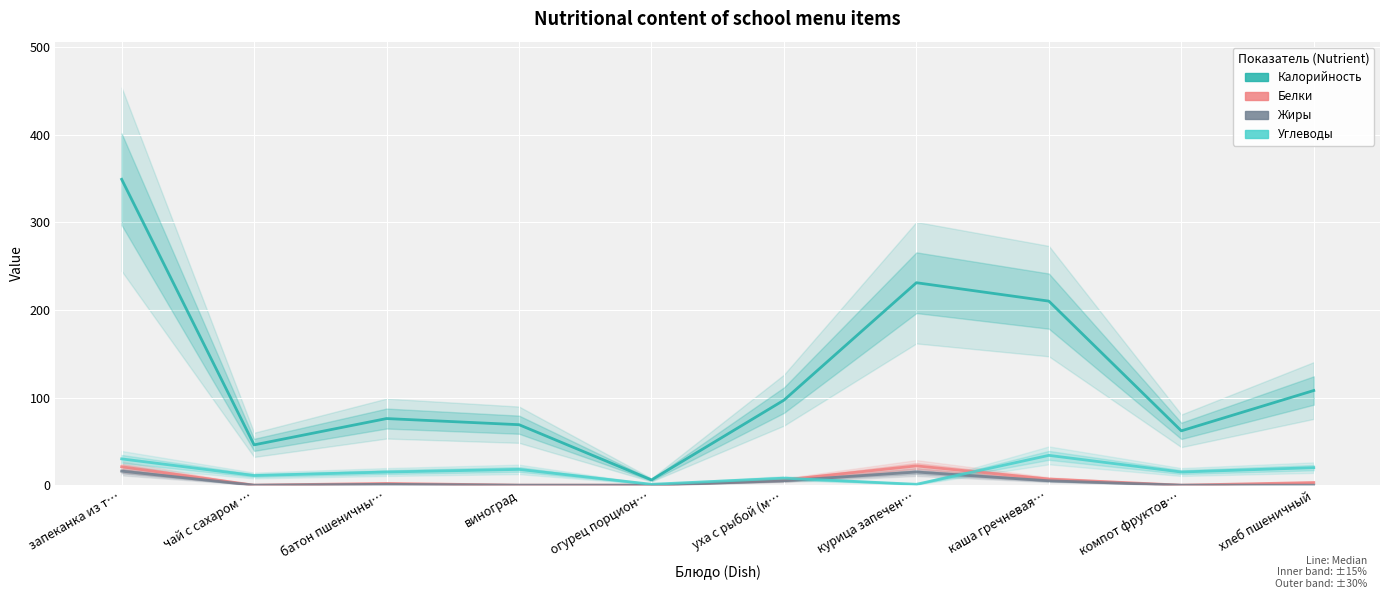

How many interior local peaks does the Белки series have?

2